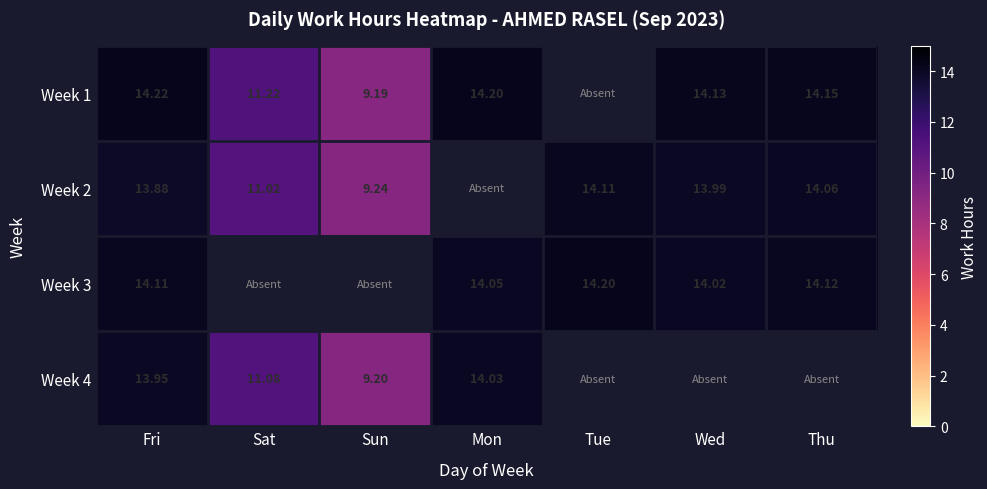

Is the value of Week 1 at Wed greater than the value of Week 2 at Fri?

Yes